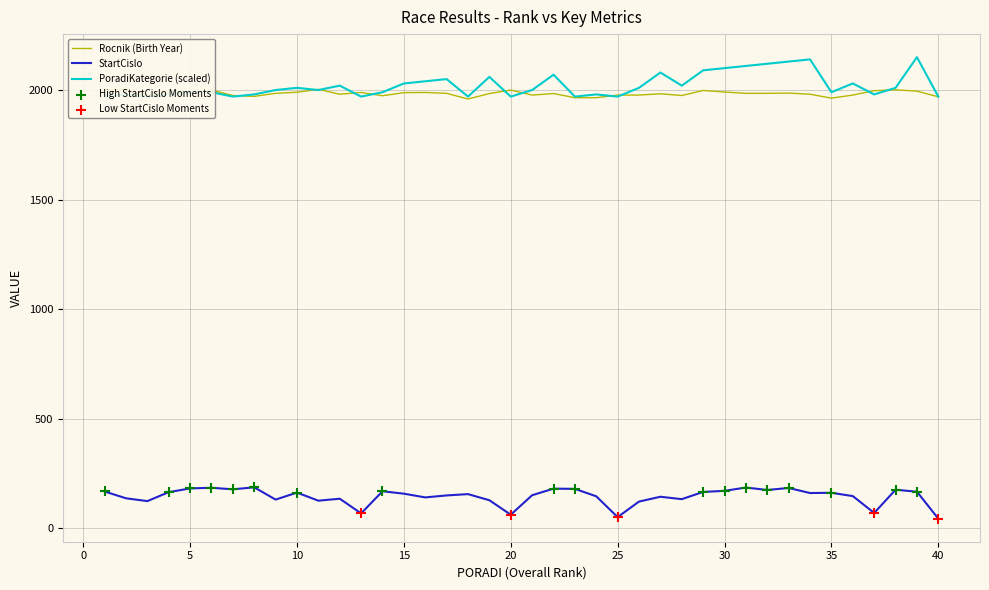

Which series has the widest spread of Y values?

PoradiKategorie